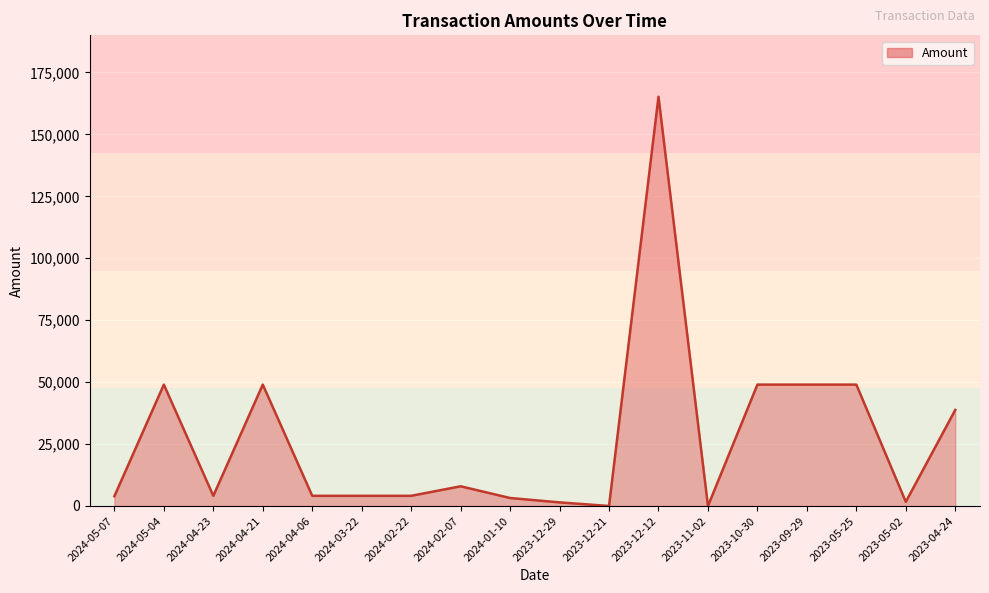

What is the difference between the values at 2023-05-25 and 2023-12-12?

116202.1